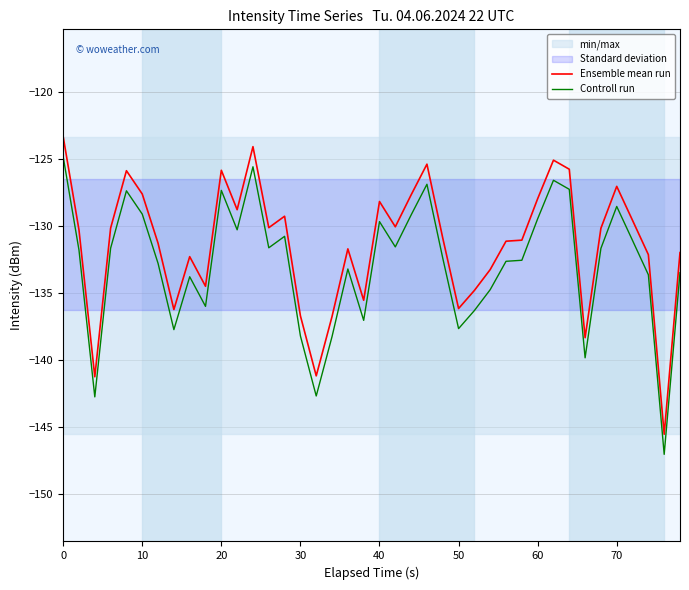

True or false: Controll run and Ensemble mean run intersect in this chart.

False